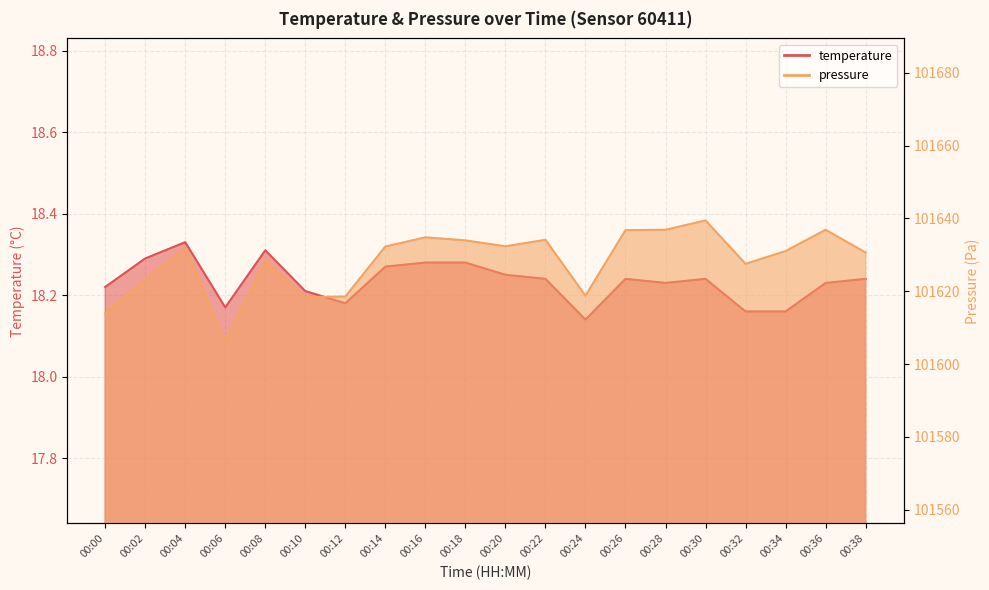

At how many categories does at least one series exceed 15695?

20